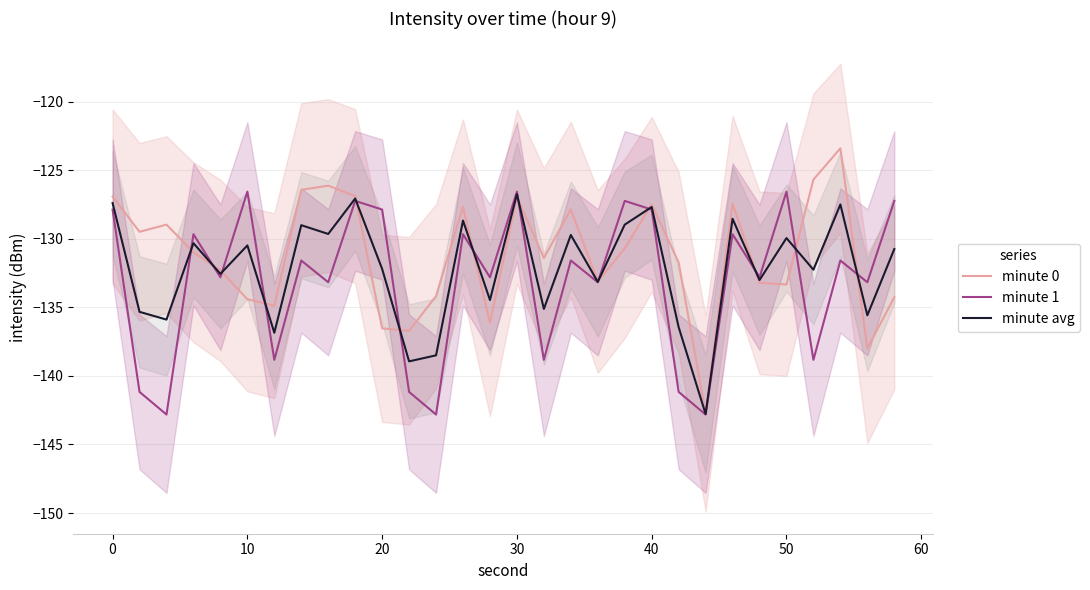

True or false: minute avg has more than 0 points higher than both neighbors.

True